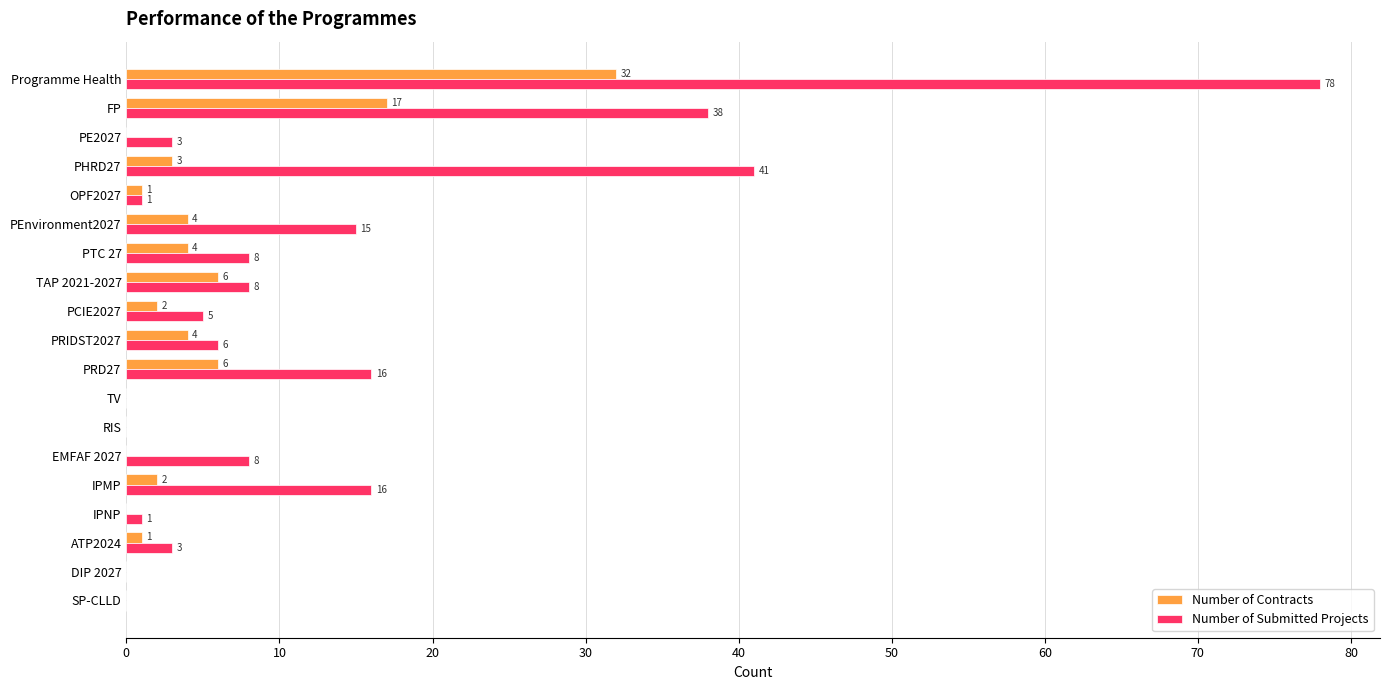

Is it true that Number of Submitted Projects equals 3 at ATP2024?

True